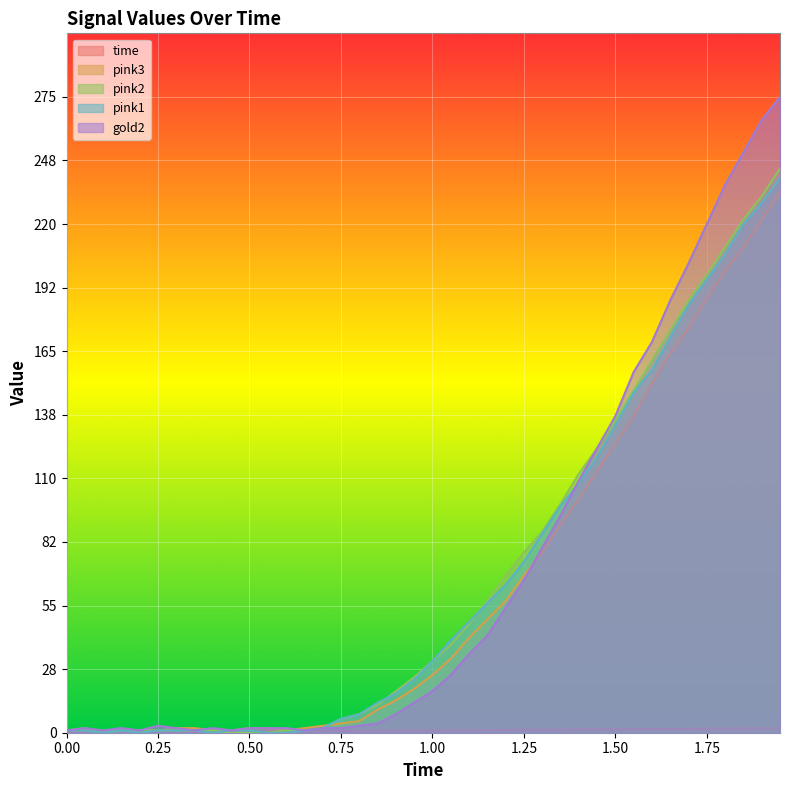

Does the chart display data point markers on the line(s)?

No